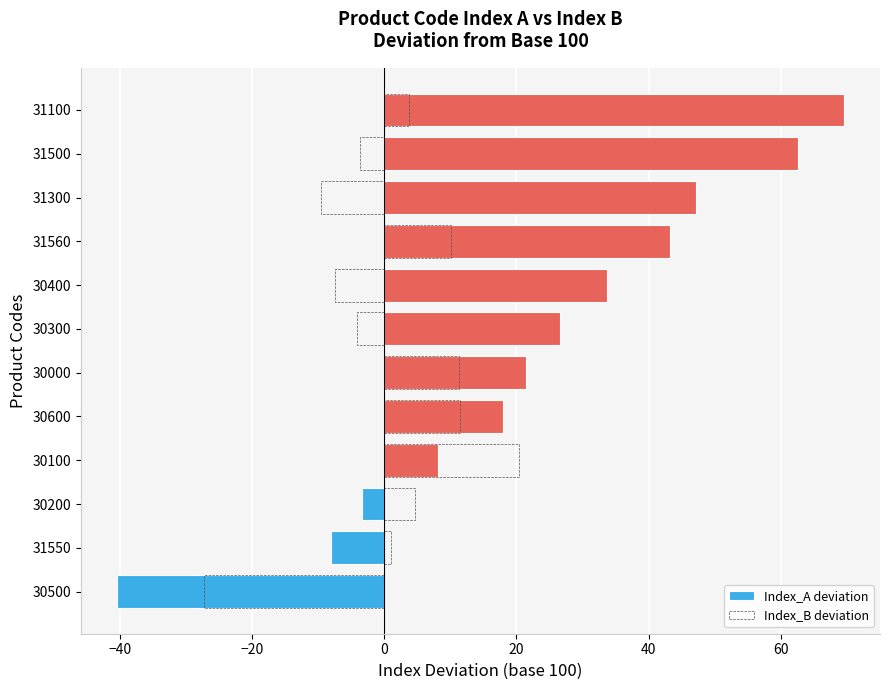

What is the minimum value for Index_B deviation?

-27.3